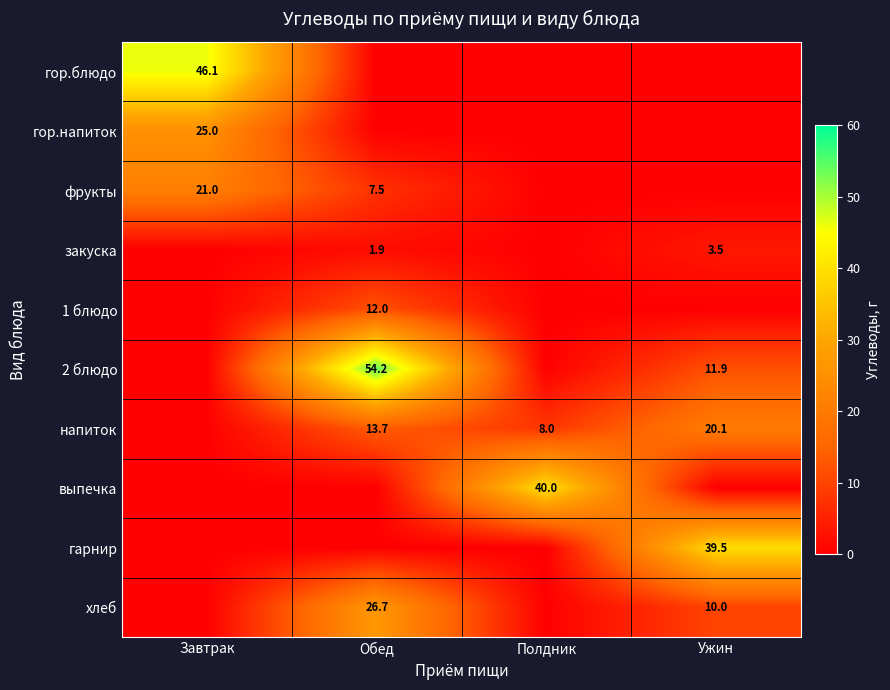

Which has a higher value, Завтрак or Полдник?

Завтрак